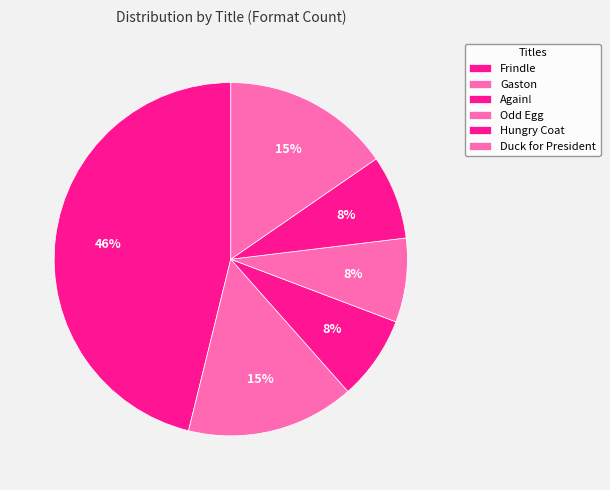

How many segments does this pie chart have?

6